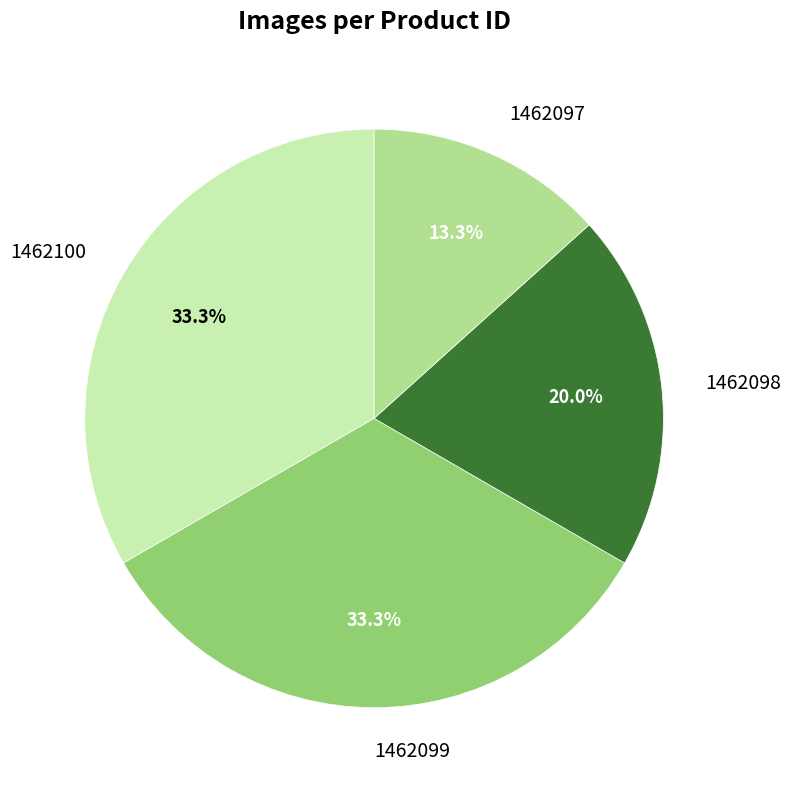

Combined, do 1462100 and 1462097 account for over 50%?

No